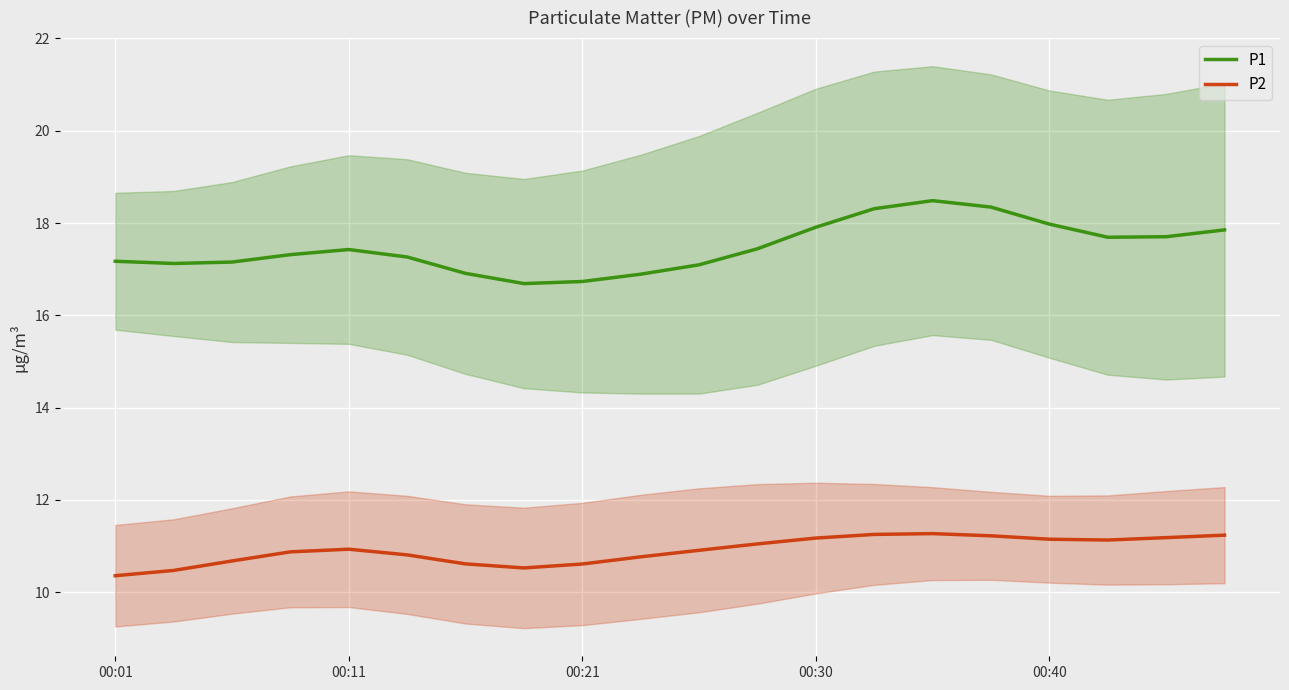

The value of P1 at 19 is 4.5. True or false?

False